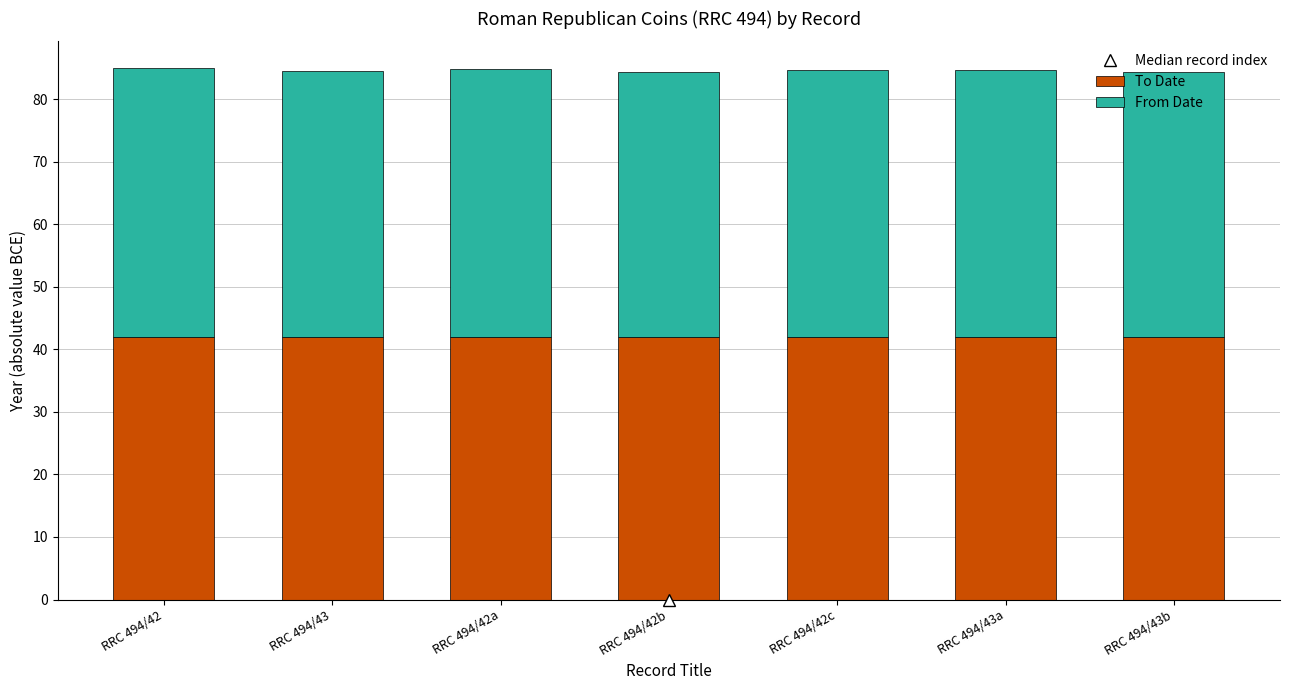

What is the total value across all series at RRC 494/43?

84.5